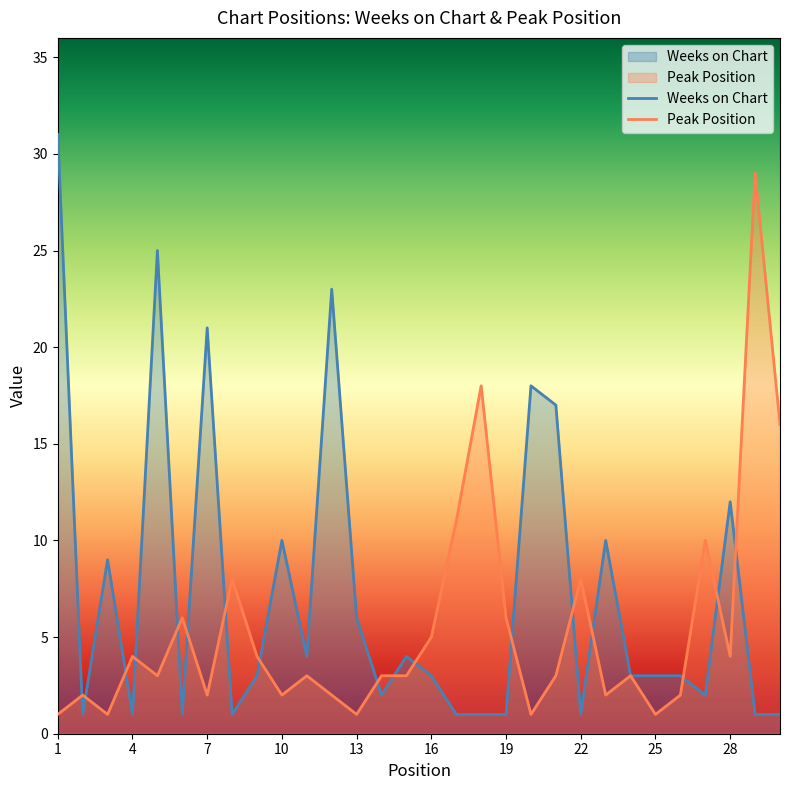

True or false: Peak Position and Weeks on Chart intersect in this chart.

True